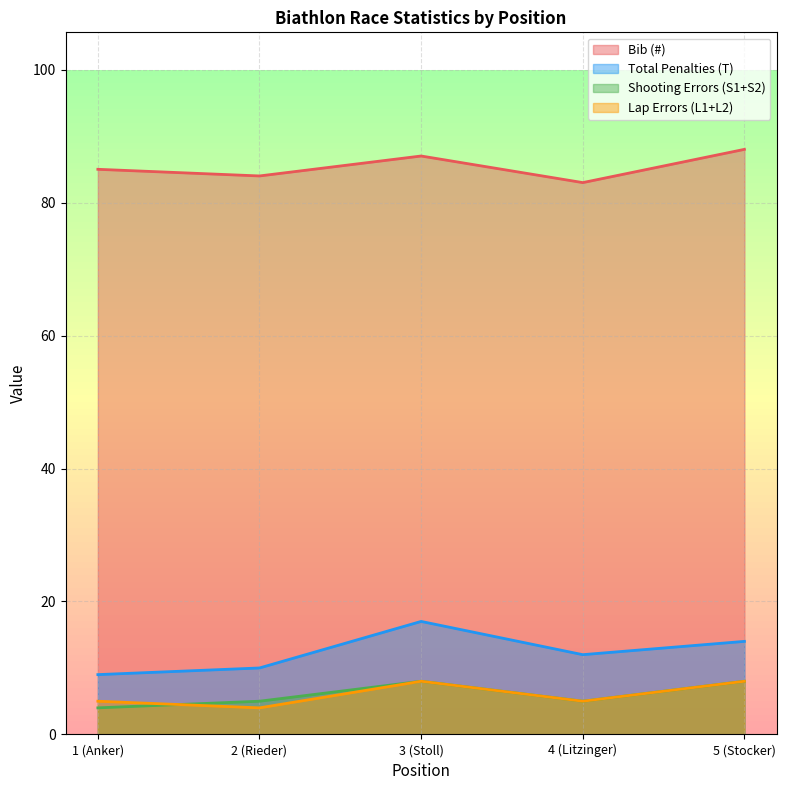

How many lines are shown in the chart?

4